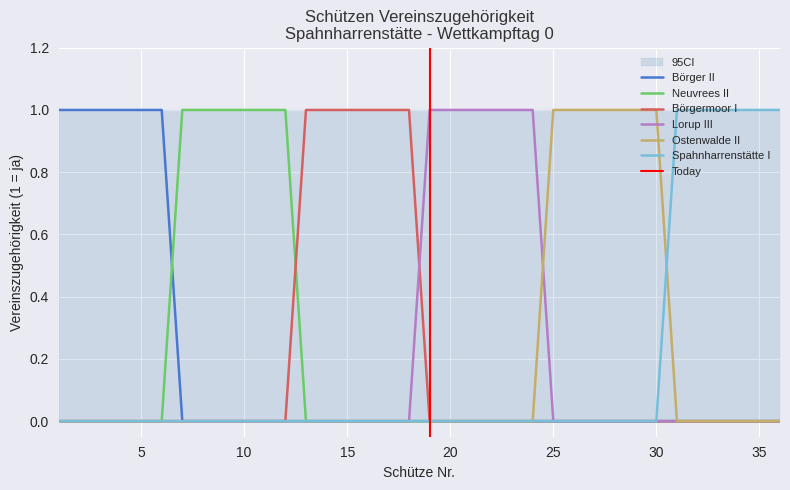

True or false: Ostenwalde II has more than 0 interior local peaks.

False